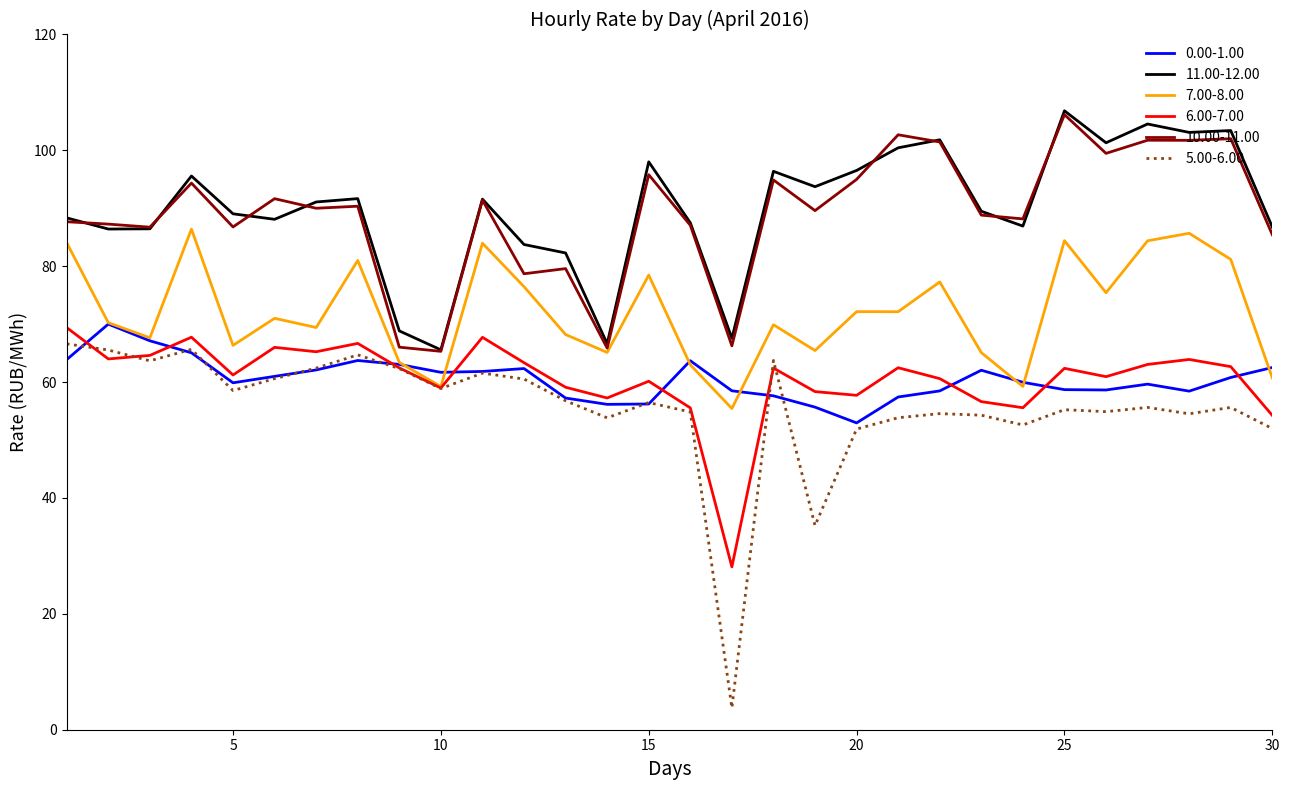

What is the maximum value shown in the chart?

106.8